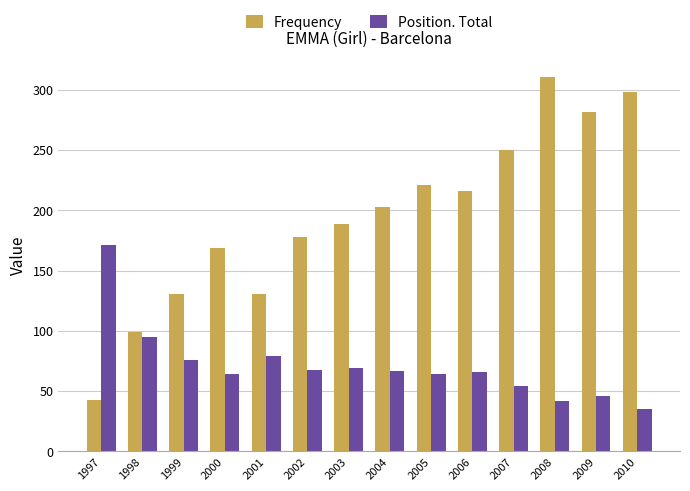

True or false: Frequency has a value of 164 at 1998.

False